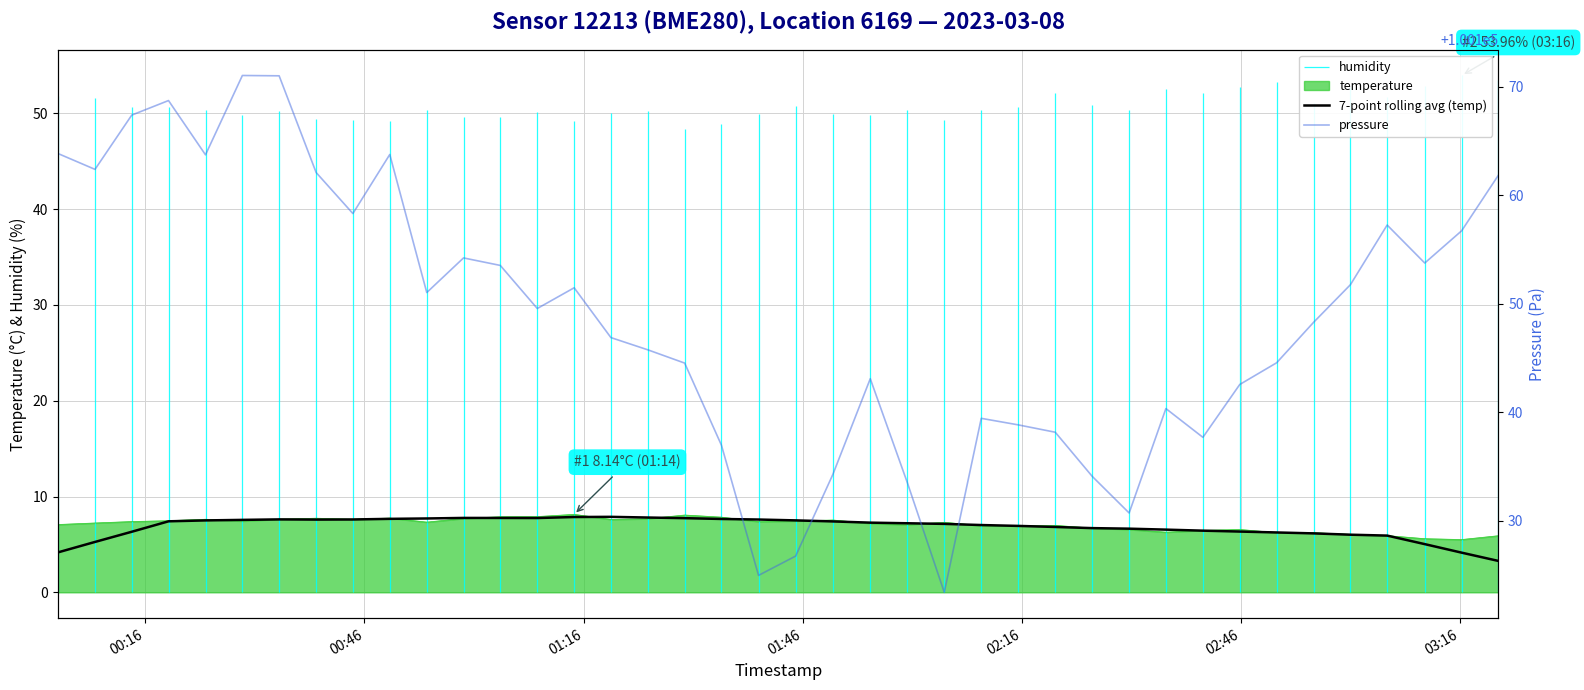

Which category has the highest value in the 7-point rolling avg (temp) series?

15